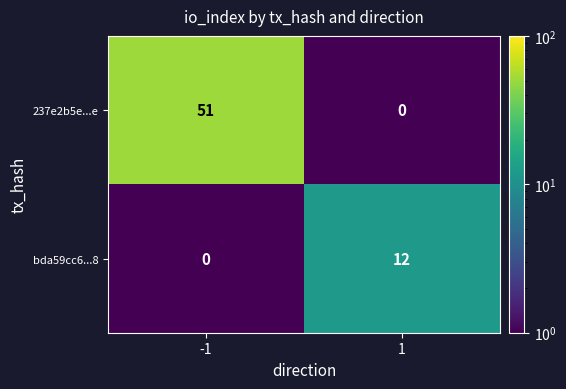

What is the minimum value shown in the chart?

0